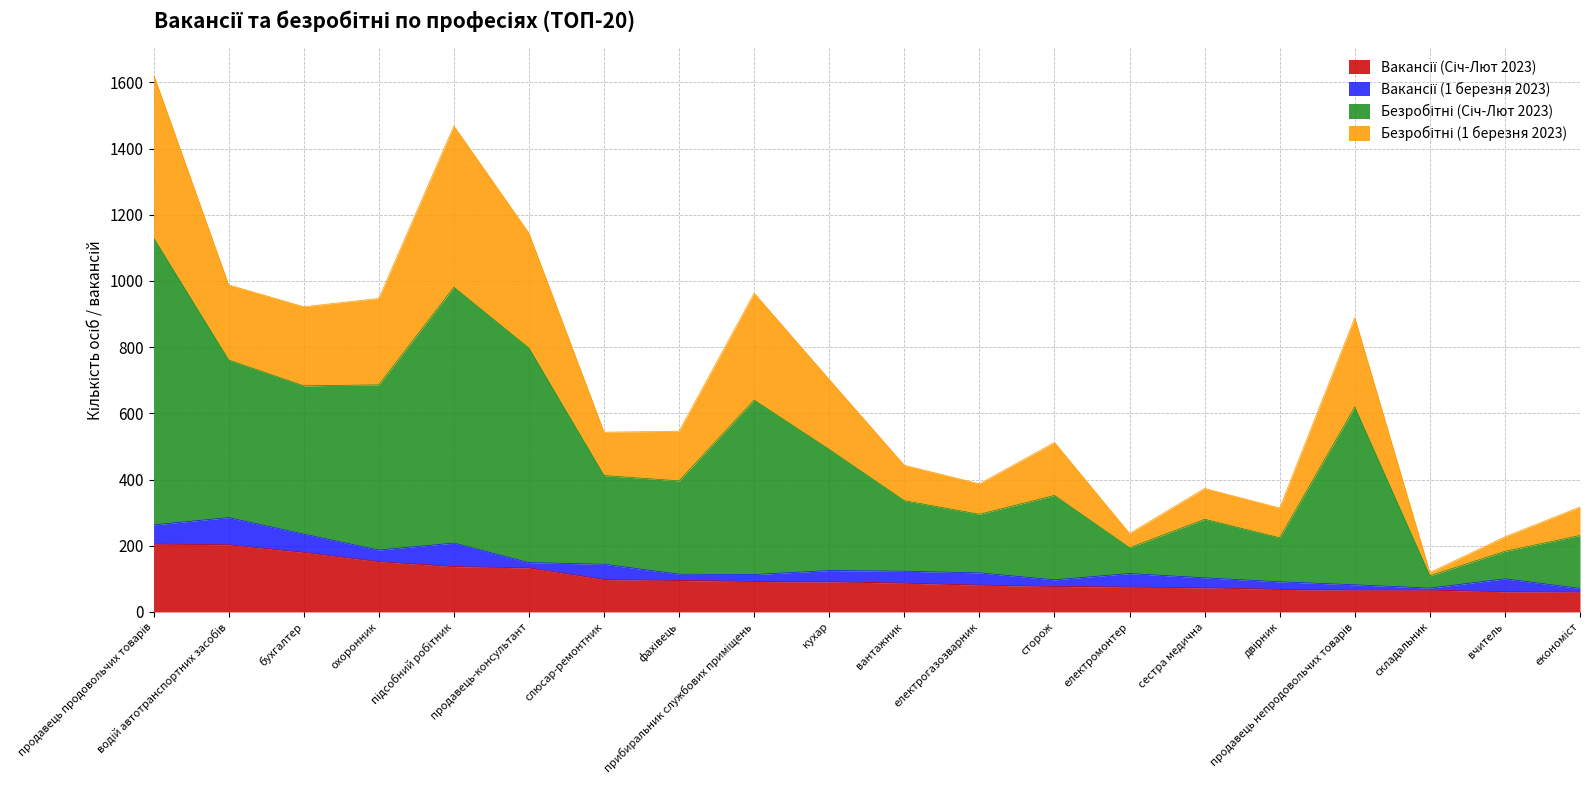

The Вакансії (Січ-Лют 2023) series shows 98 at слюсар-ремонтник. True or false?

True